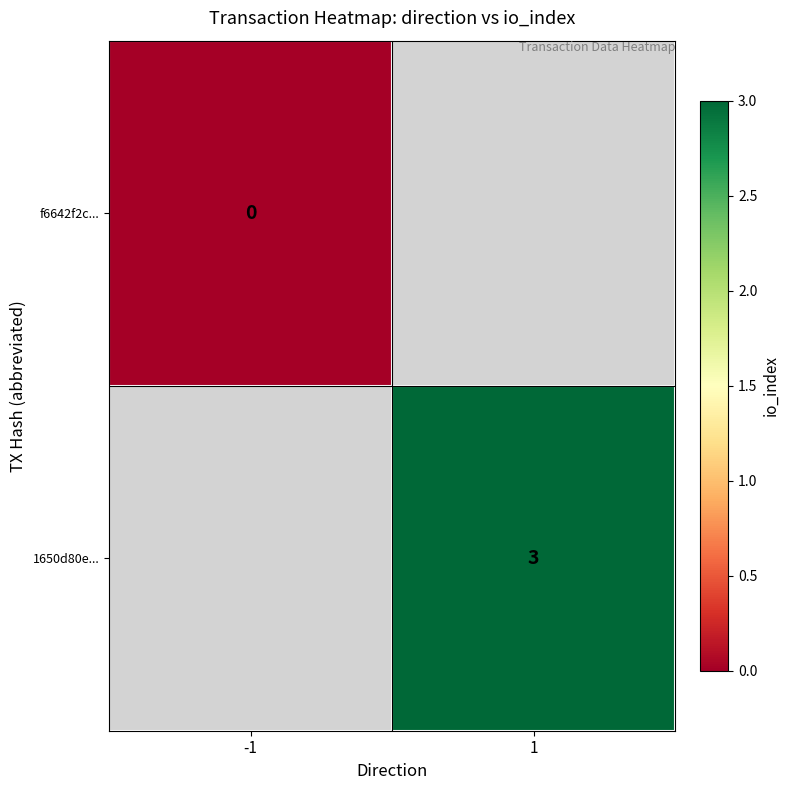

Is it true that 1650d80e... equals 1 at 1?

False